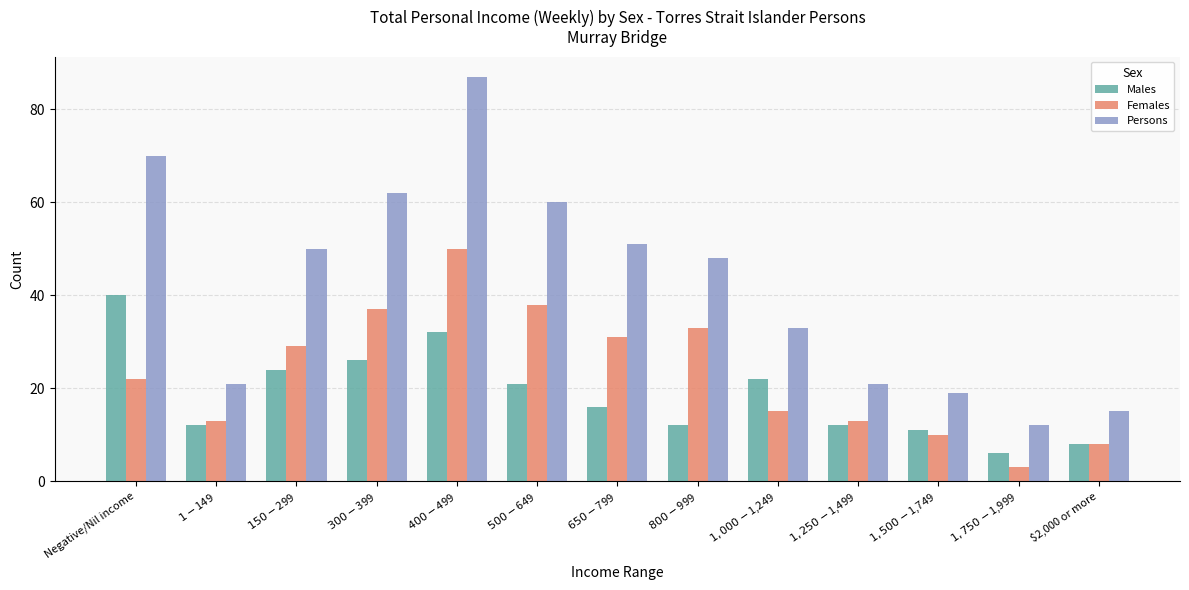

What is the approximate value of Females at $300-$399, to the nearest 5?

35